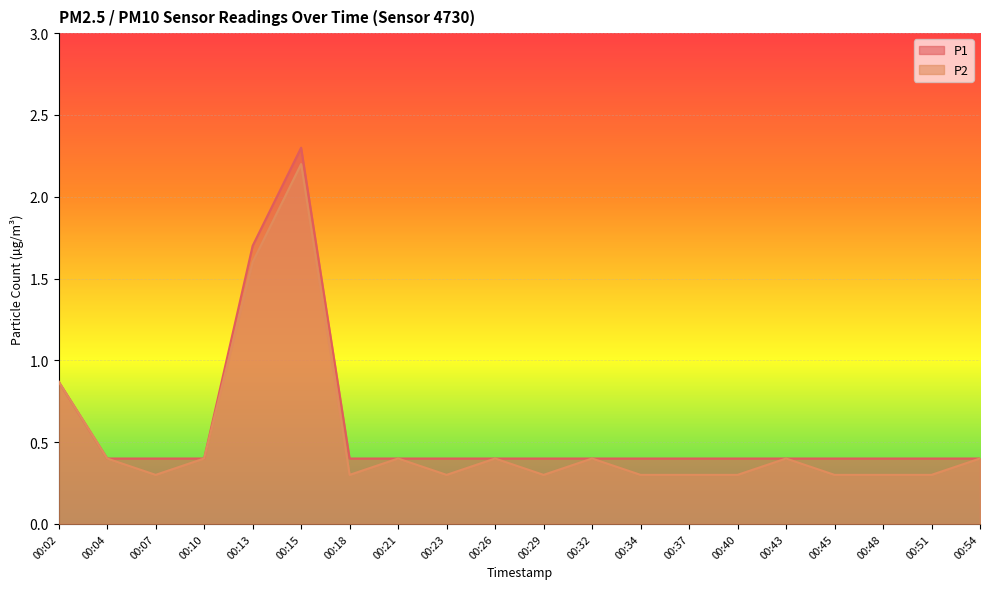

Which series changed the most between 00:32 and 00:45?

P2